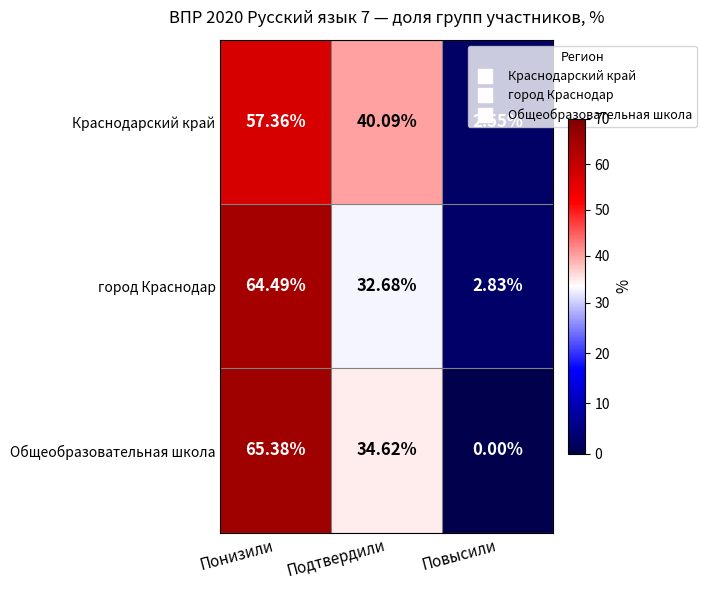

List the labels in order of город Краснодар value, smallest first.

Повысили, Подтвердили, Понизили